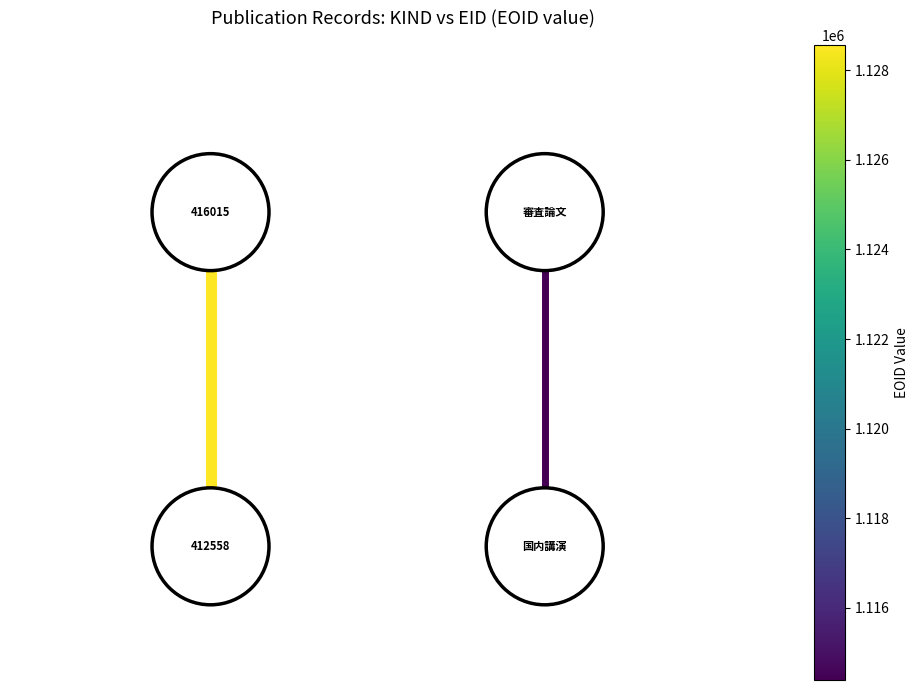

At which label does EOID=1114383 reach its peak?

3